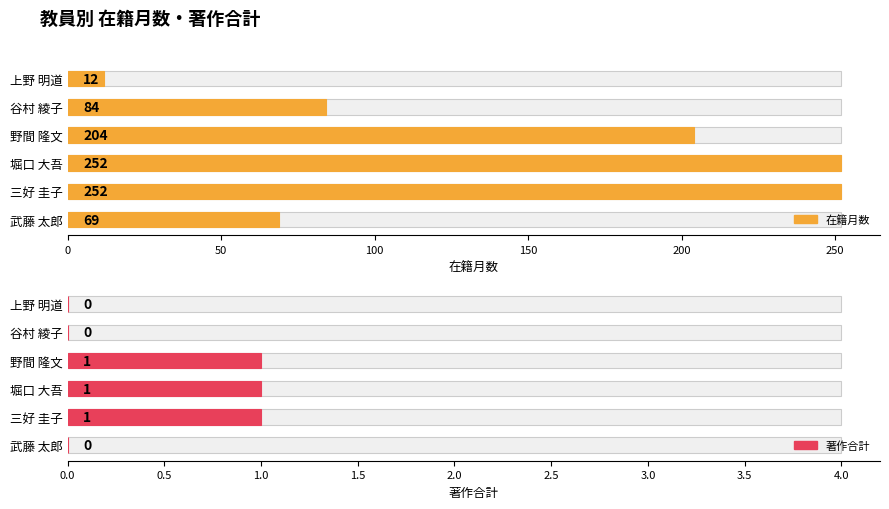

Rank the series at 武藤 太郎 from lowest to highest value.

著作合計, 在籍月数